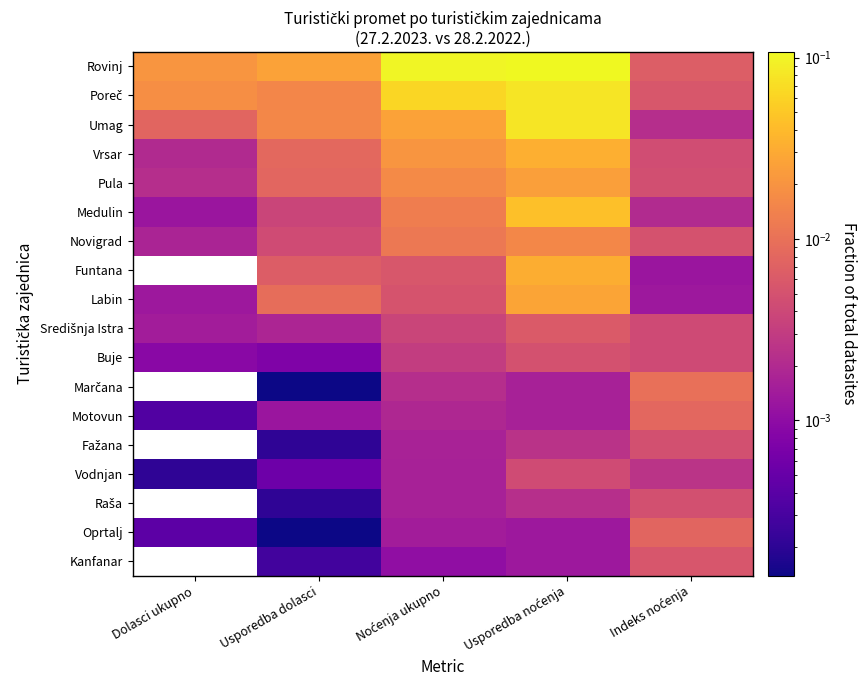

Which series has the largest total across all categories?

Rovinj